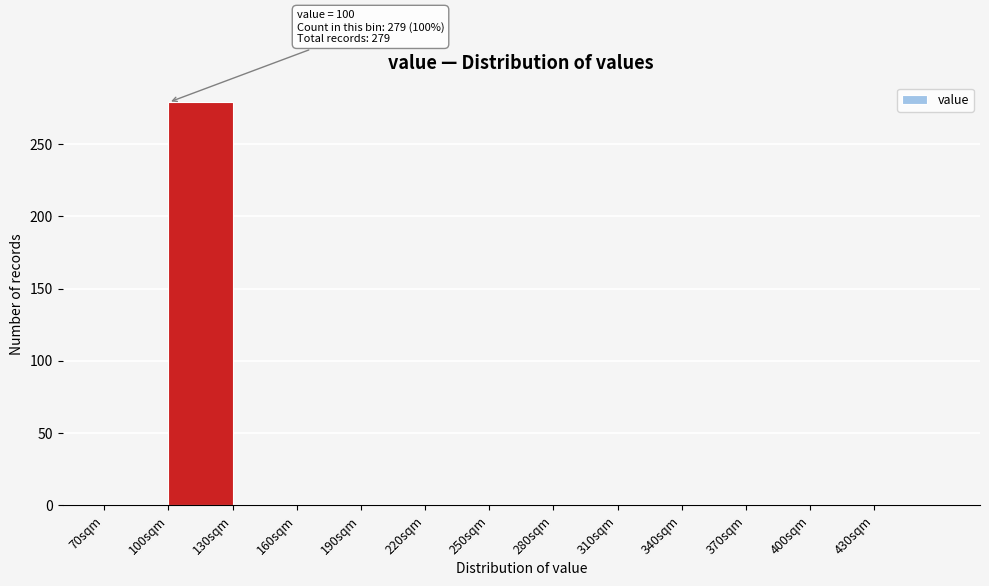

Over which range of the x-axis is the bar tallest?

100 to 130